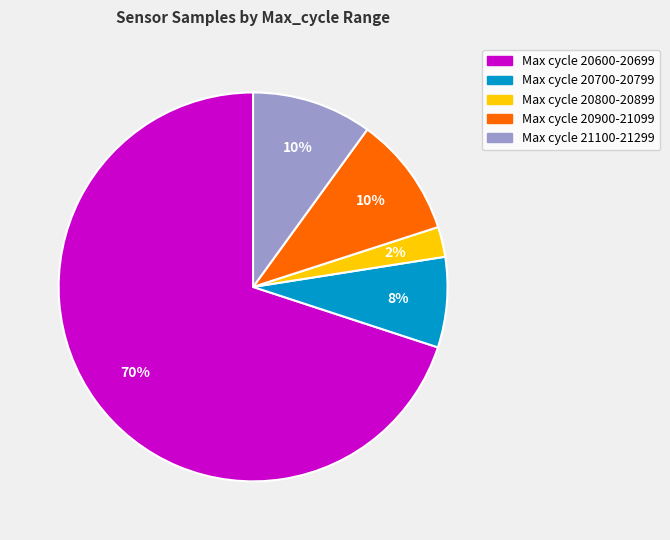

To the nearest percent, what is the average slice percentage?

20%